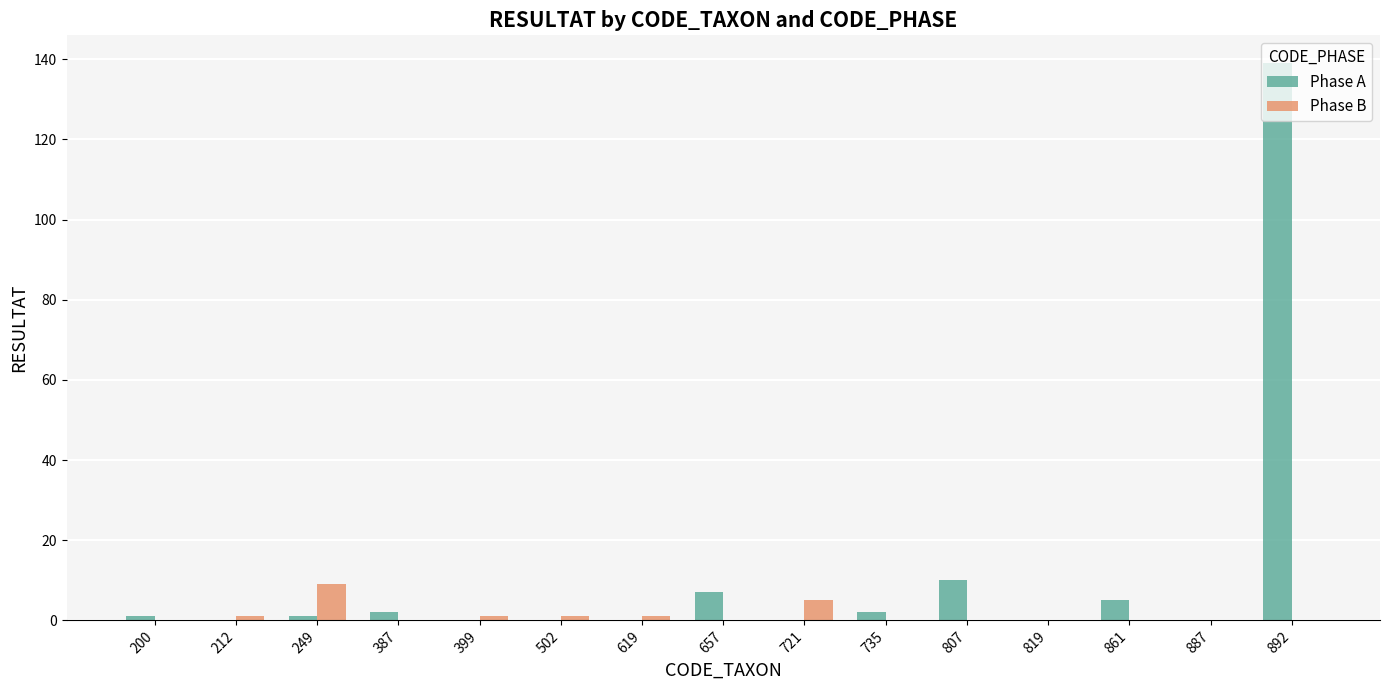

What is the sum of the Phase A values at 887 and 387?

2